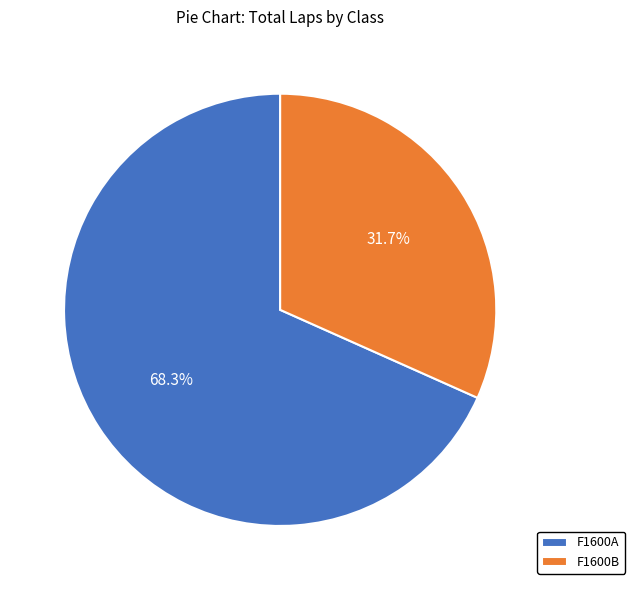

Does any single category account for the majority?

Yes